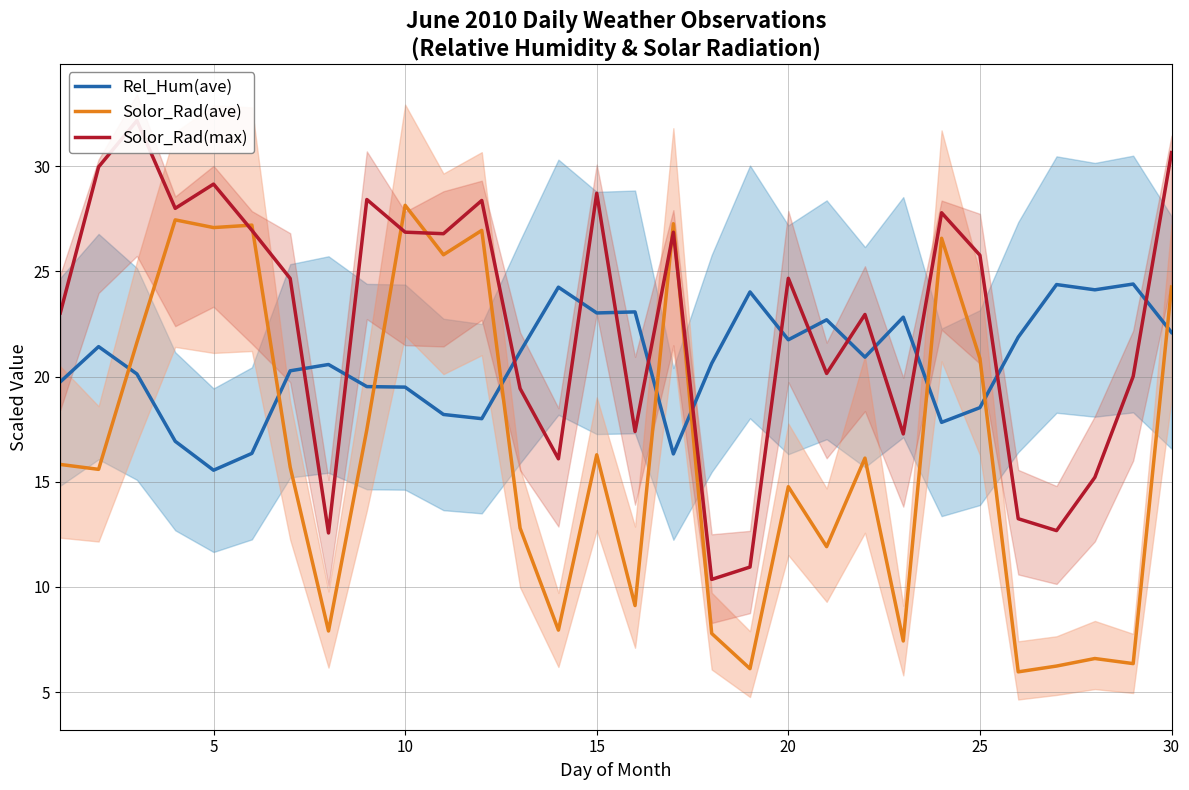

Which series has the widest spread of values?

Solor_Rad(ave)